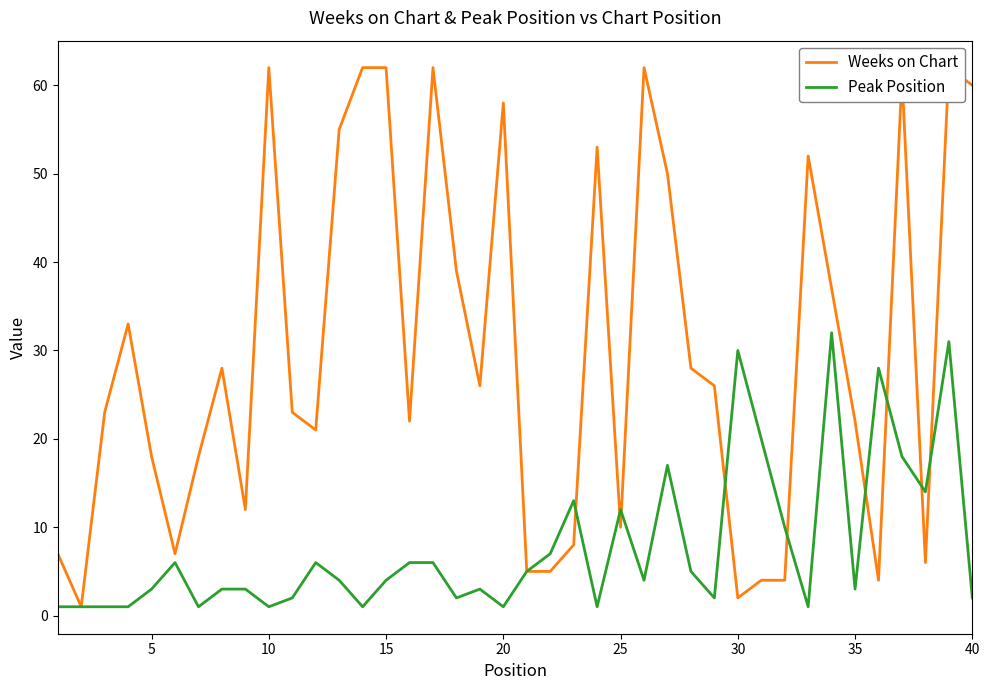

The value of Peak Position at 25 is 12. True or false?

True